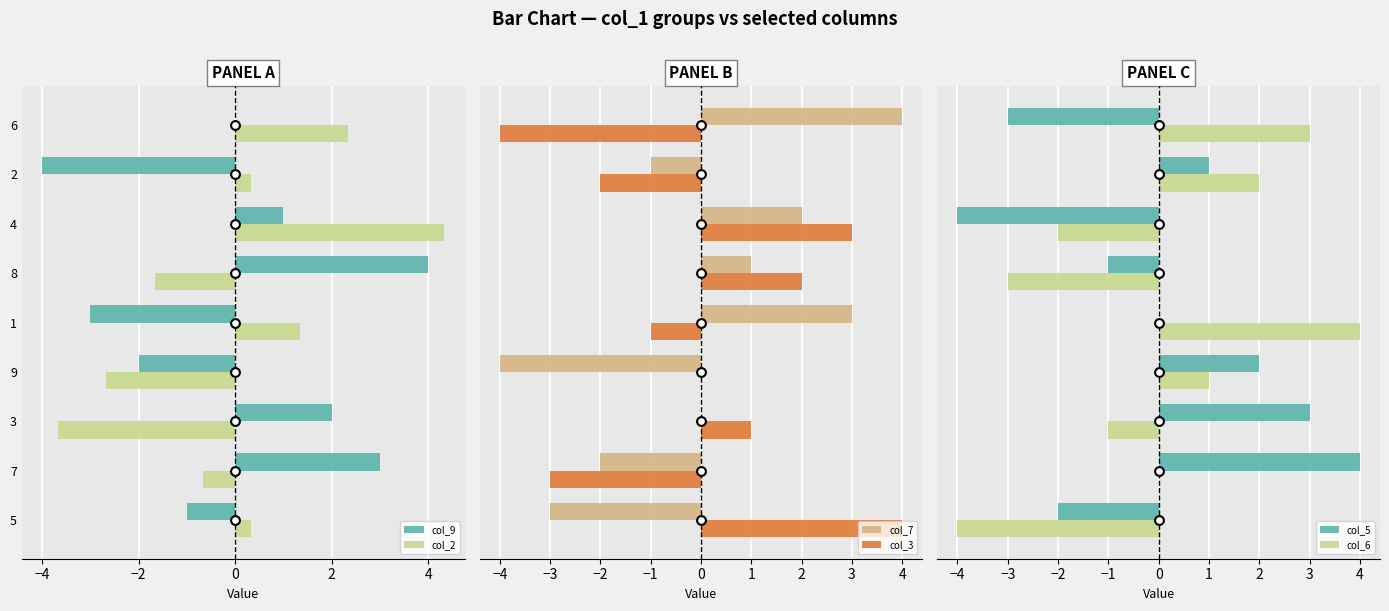

Which series contains the highest Y value?

col_2